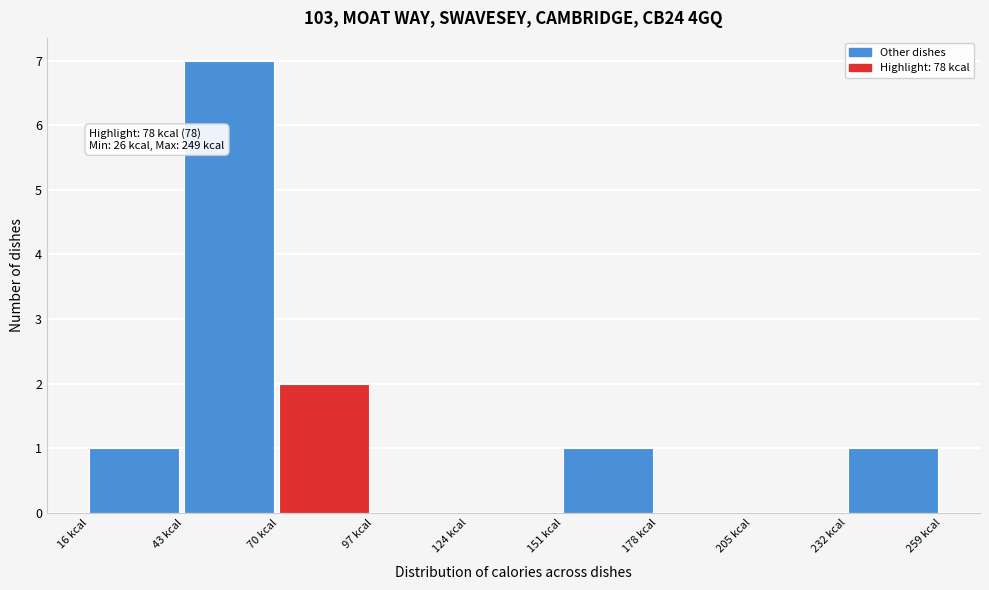

Which range on the x-axis has the tallest bar?

43 to 70